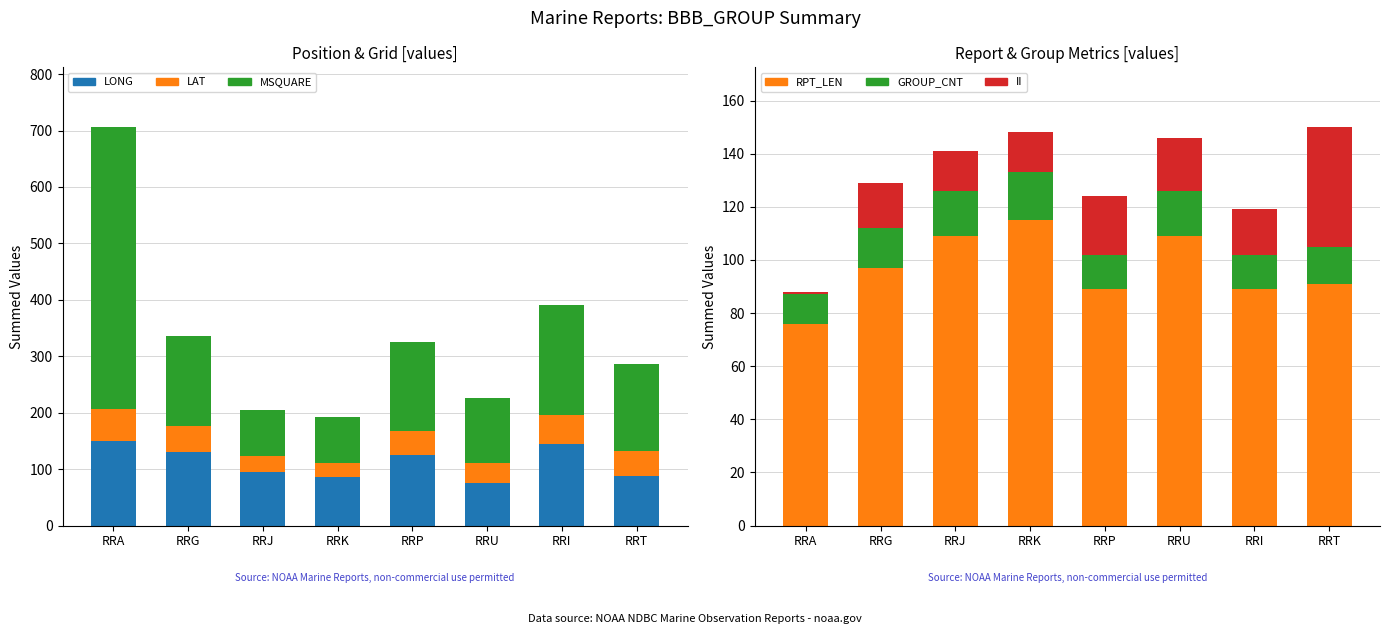

At which label does II first exceed 17?

RRP